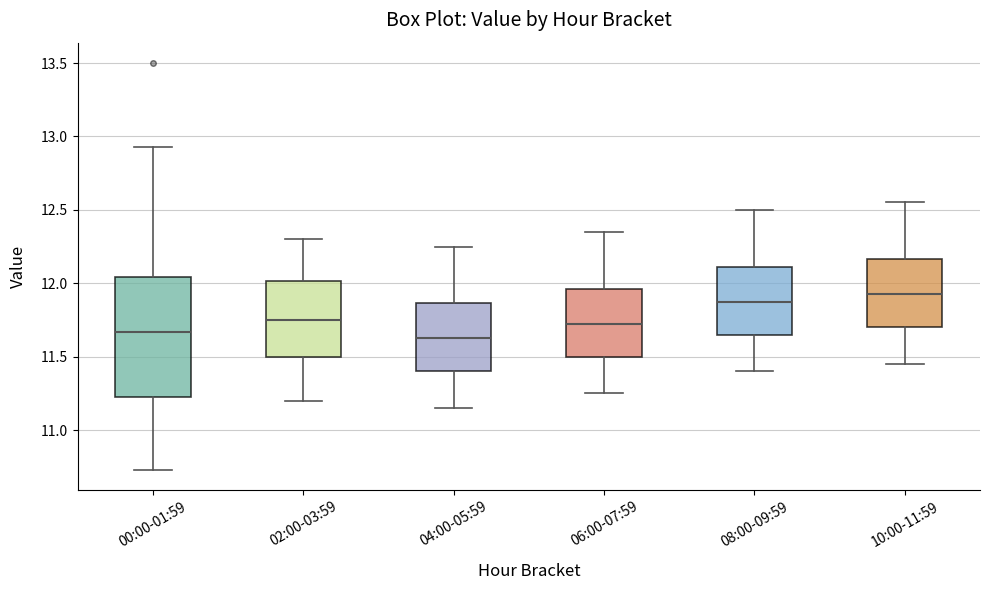

Reading left to right, read every box against the y-axis: the position of its median line, the range the box covers, and the ends of its whiskers. The values are not printed on the chart, so give them approximately, as read against the axis.

00:00-01:59: median 11.65, box 11.25 to 12.05, whiskers 10.75 to 12.95
02:00-03:59: median 11.75, box 11.50 to 12.00, whiskers 11.20 to 12.30
04:00-05:59: median 11.65, box 11.40 to 11.85, whiskers 11.15 to 12.25
06:00-07:59: median 11.75, box 11.50 to 11.95, whiskers 11.25 to 12.35
08:00-09:59: median 11.90, box 11.65 to 12.10, whiskers 11.40 to 12.50
10:00-11:59: median 11.95, box 11.70 to 12.15, whiskers 11.45 to 12.55